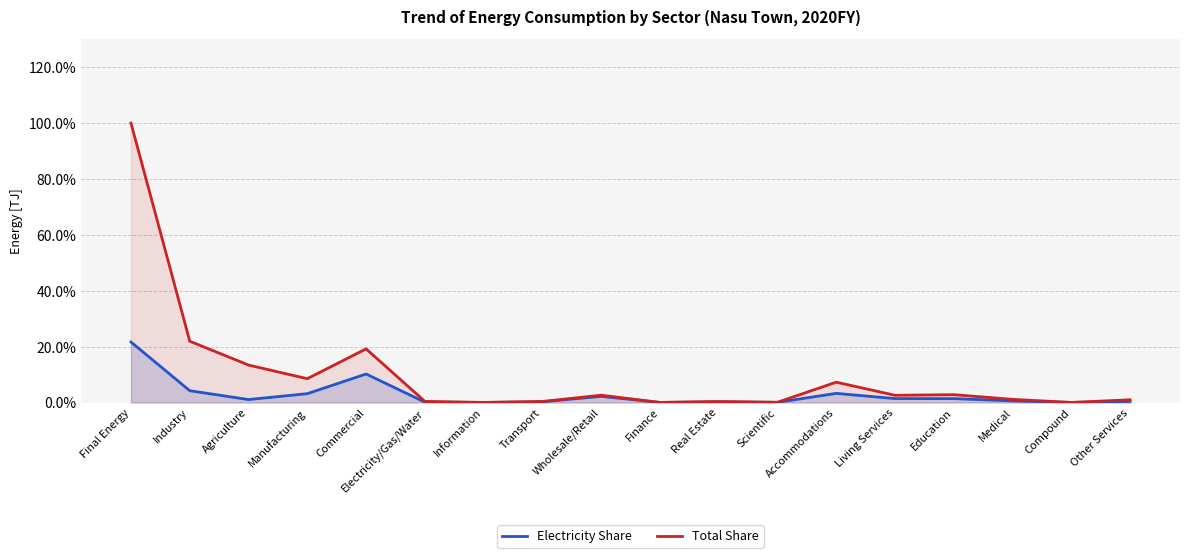

List the labels in order of Electricity Share value, largest first.

Final Energy, Commercial, Industry, Accommodations, Manufacturing, Wholesale/Retail, Living Services, Education, Agriculture, Medical, Other Services, Transport, Real Estate, Electricity/Gas/Water, Scientific, Finance, Information, Compound